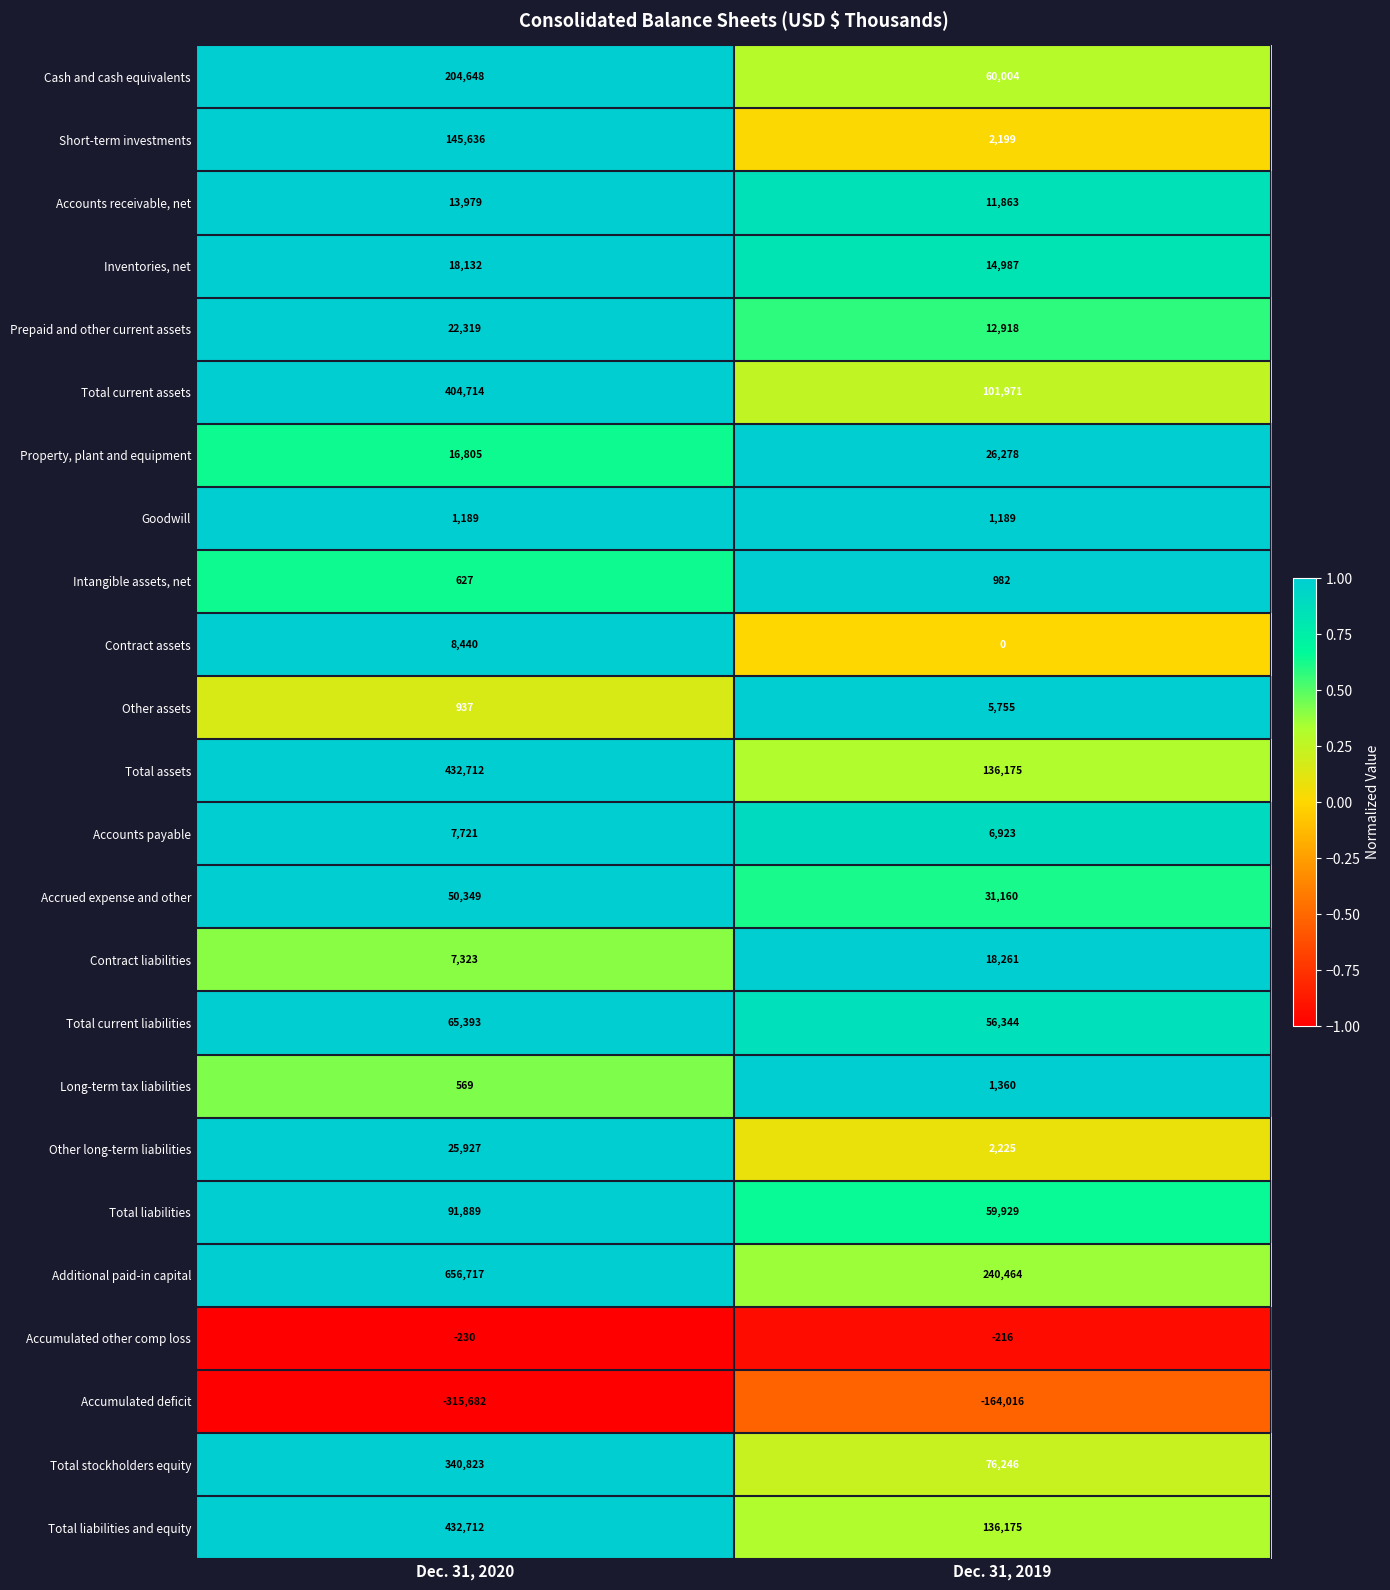

Is it true that Other long-term liabilities equals 1064 at Dec. 31, 2019?

False